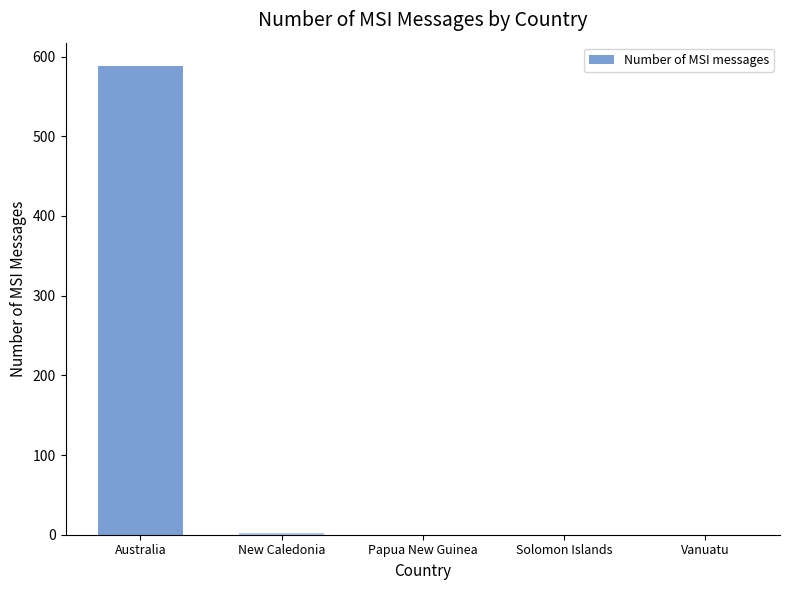

The chart shows a value of 281 at Vanuatu. True or false?

False